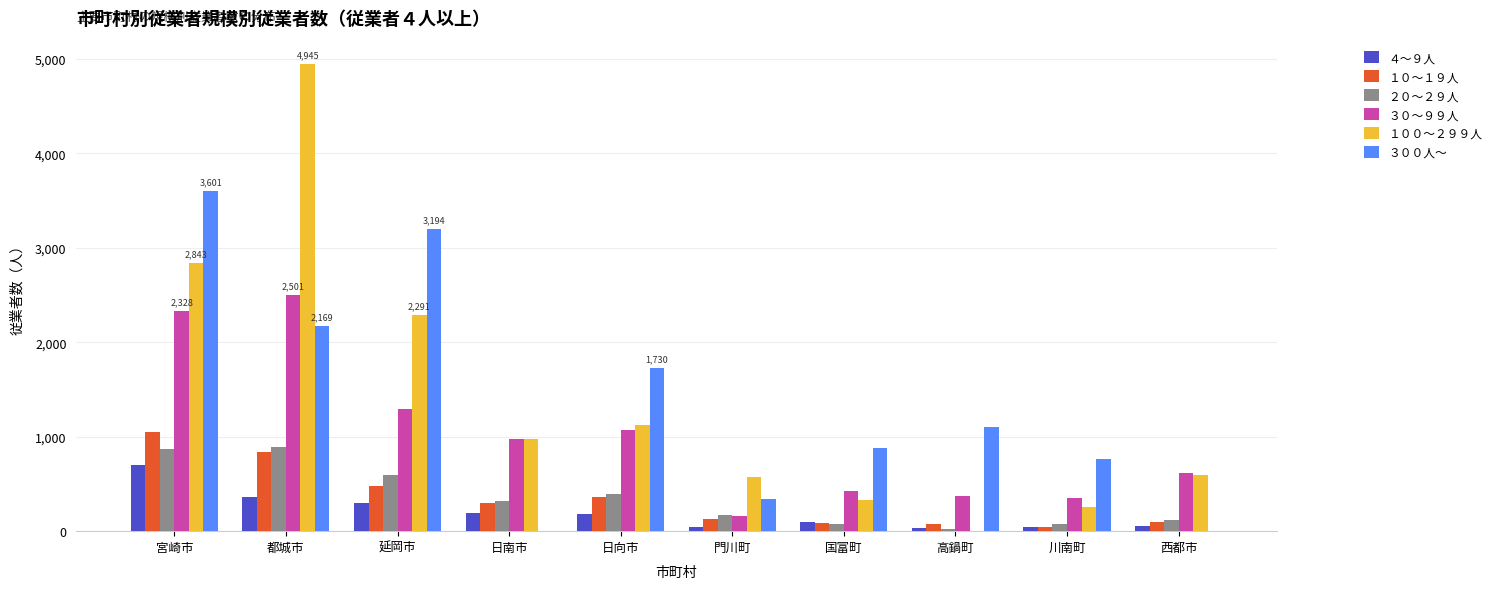

What is the maximum value for １０～１９人?

1049